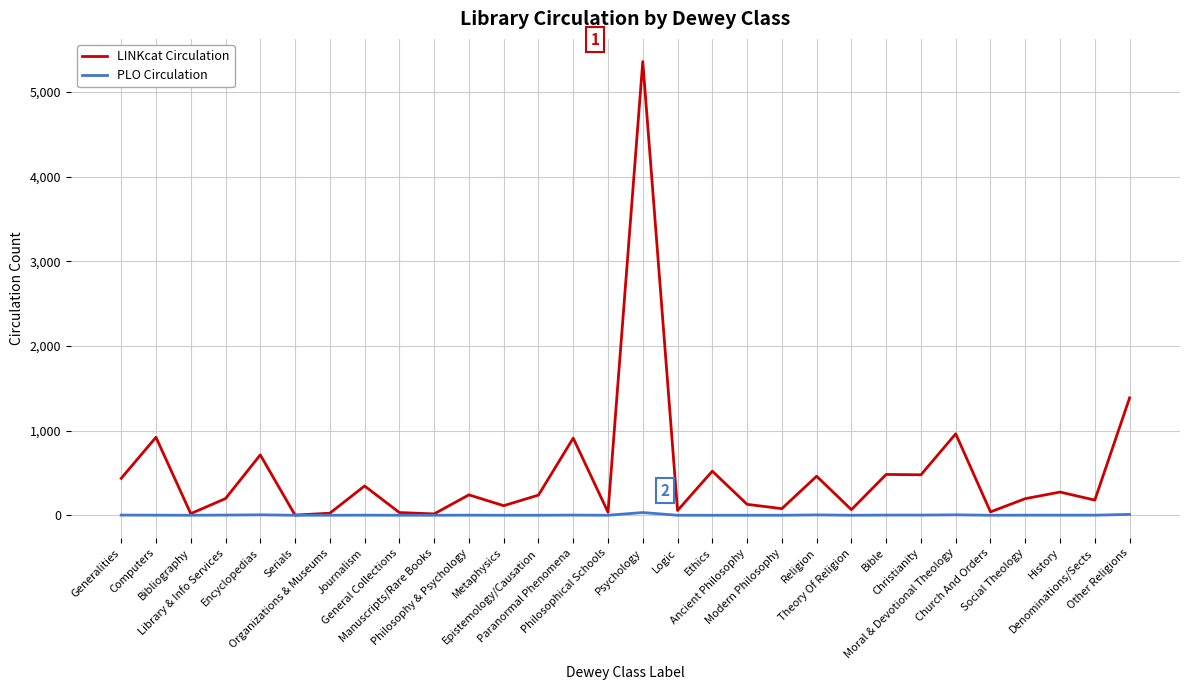

True or false: LINKcat Circulation has more than 2 points higher than both neighbors.

True